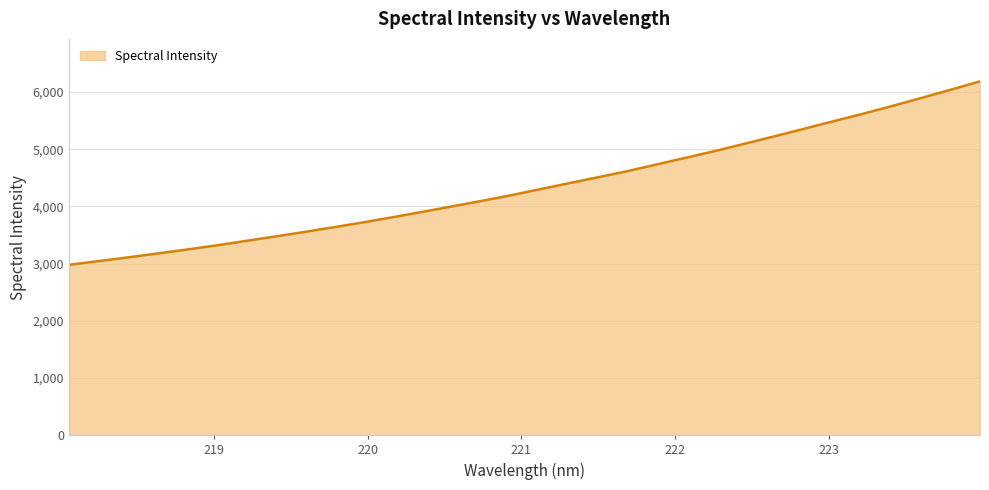

What is the difference between the maximum and minimum values?

3207.2